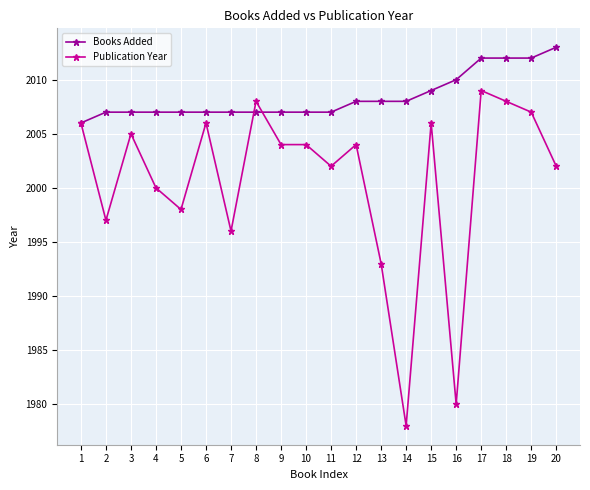

What is the highest value of the Publication Year series?

2009